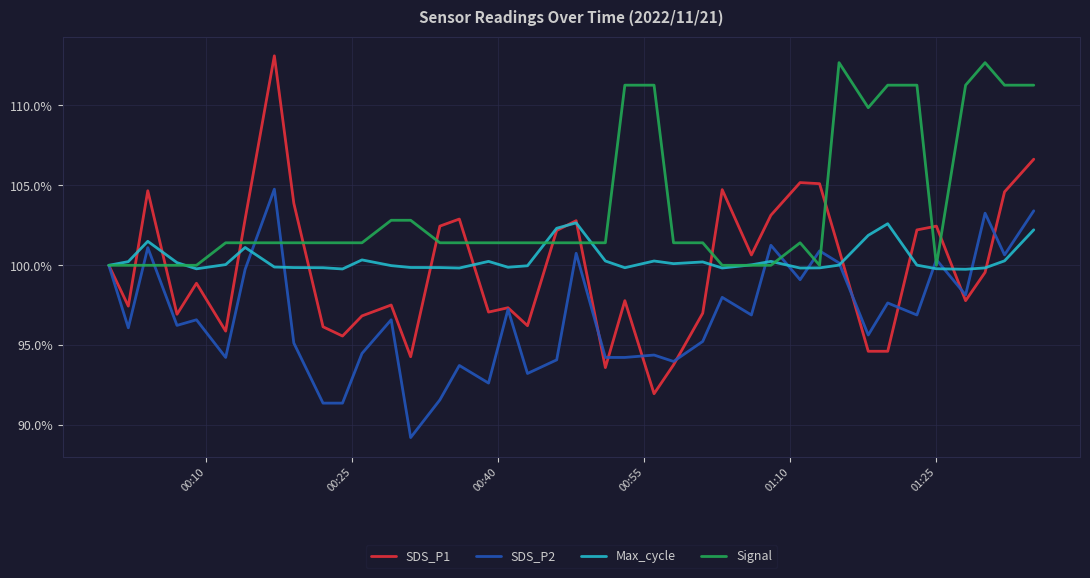

Which series has the widest spread of values?

SDS_P1